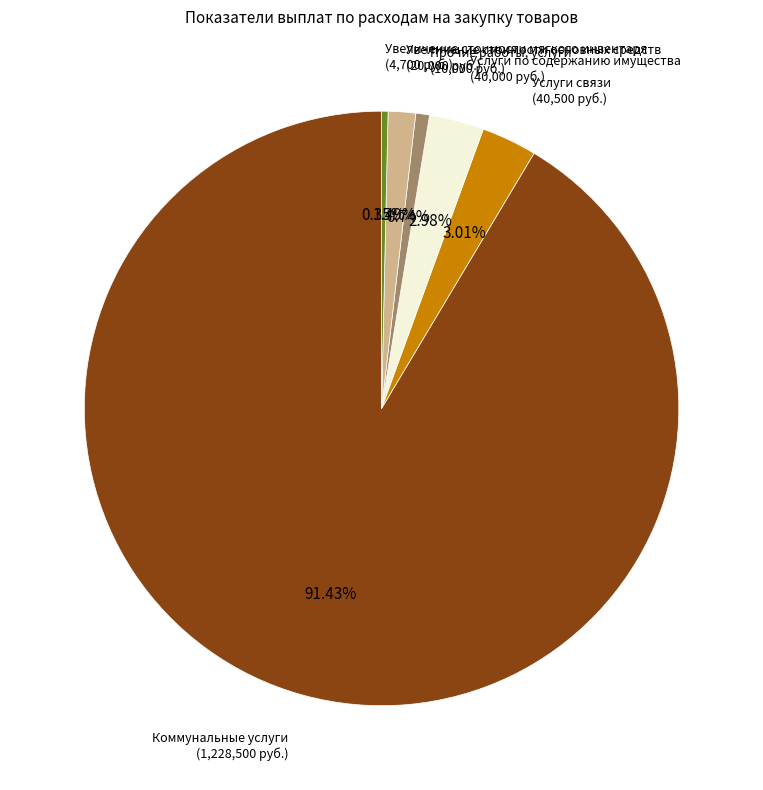

Is there any slice that represents more than half of the pie?

Yes